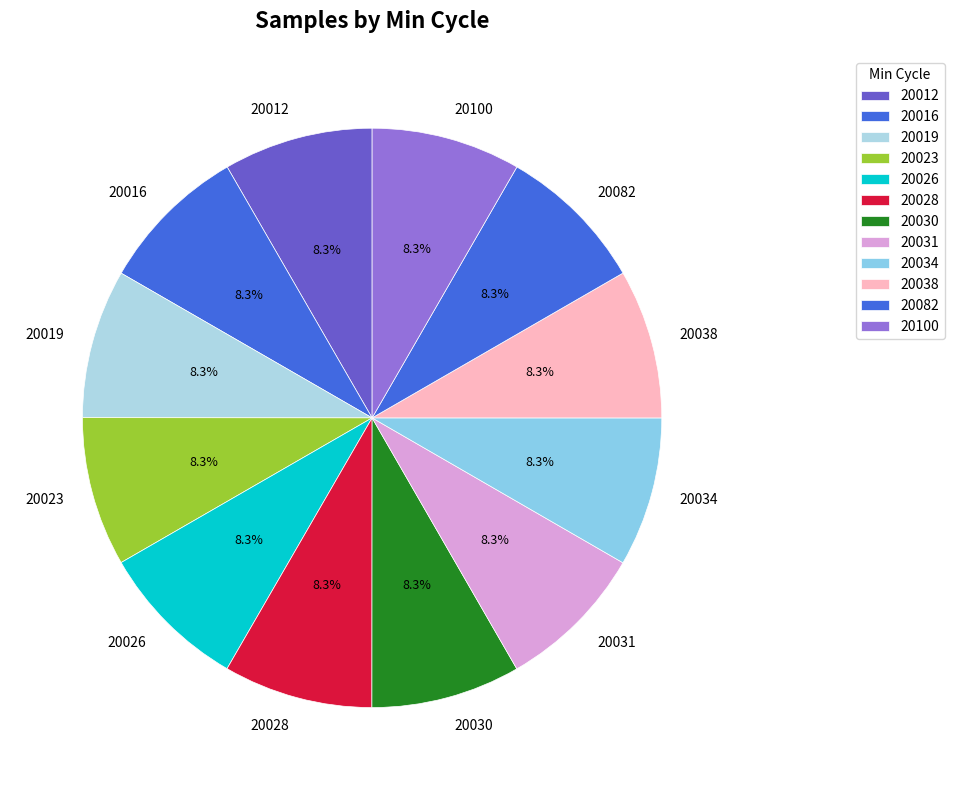

Does 20034 account for over 50% of the chart?

No